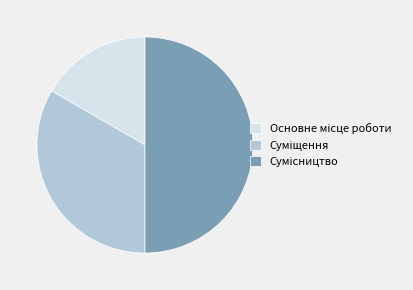

How many segments does this pie chart have?

3